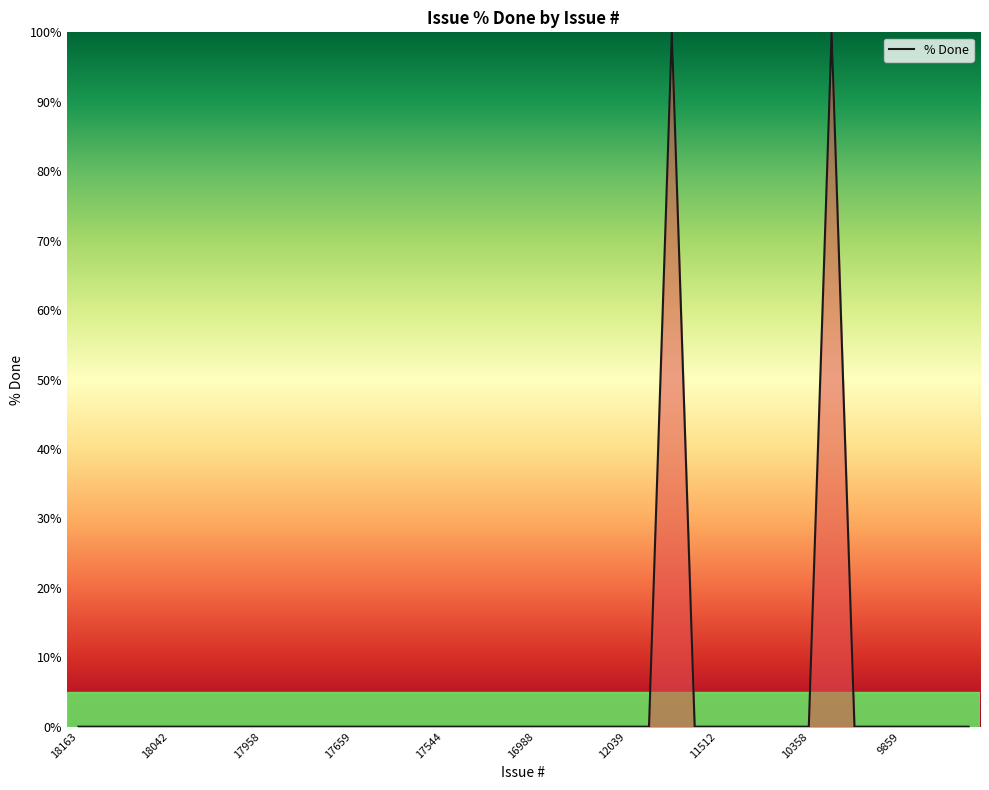

What is the greatest value displayed?

100